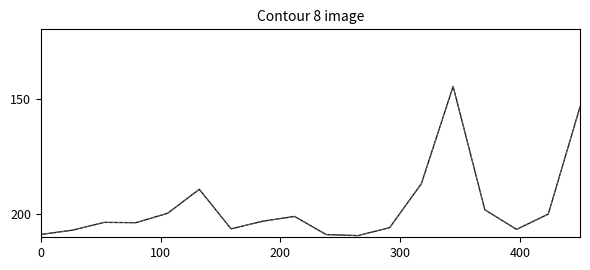

What is the maximum value shown in the chart?

209.3